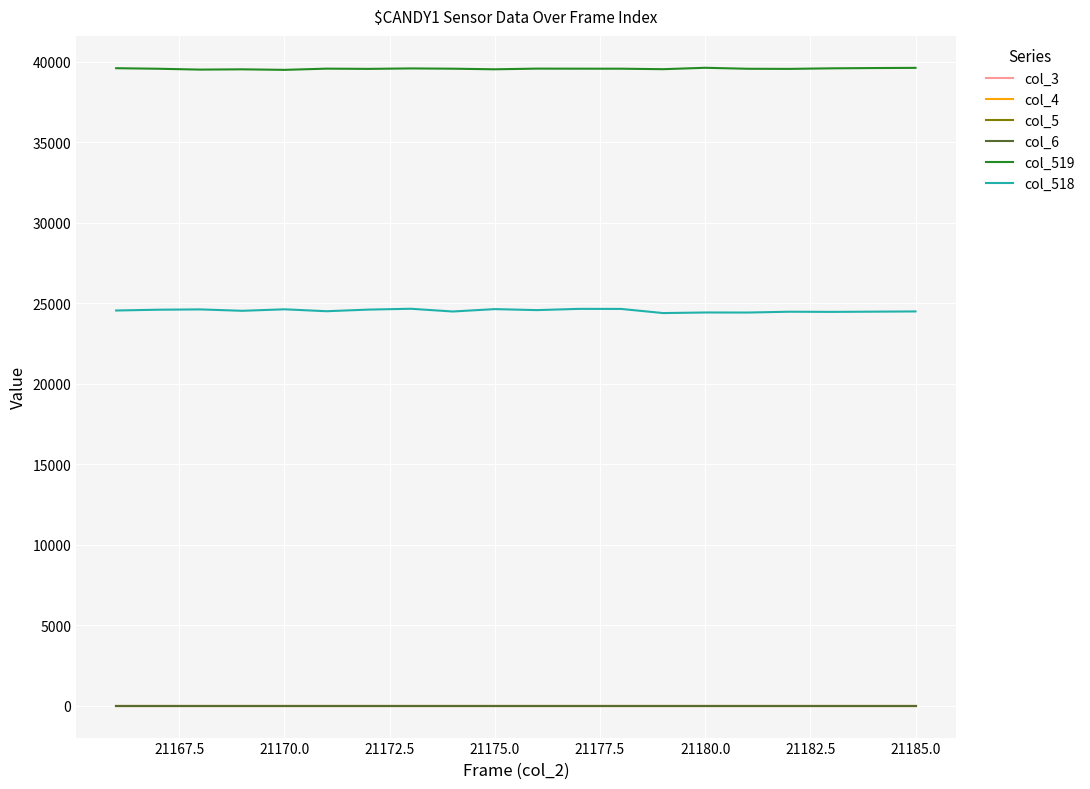

Does the chart display data point markers on the line(s)?

No